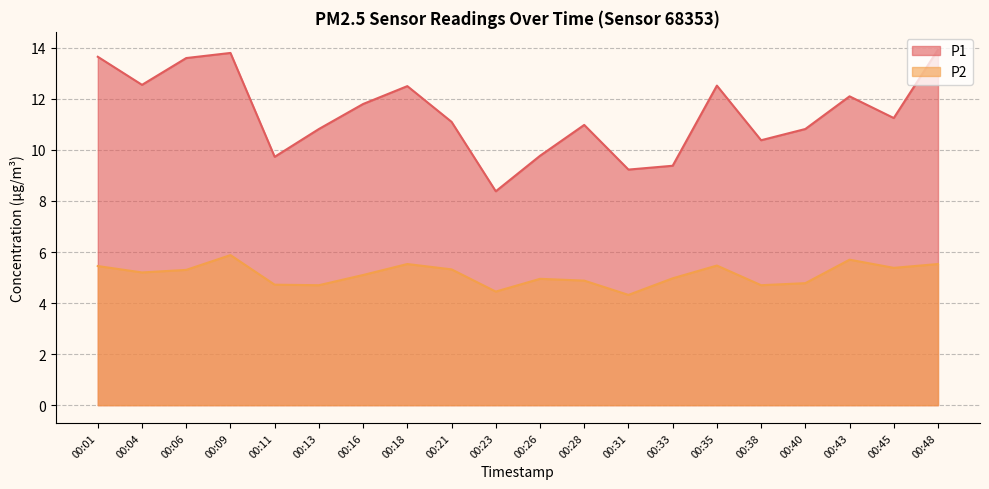

Reading left to right, list all the values displayed in this chart.

P1: 00:01=13.7	00:04=12.6	00:06=13.6	00:09=13.8	00:11=9.7	00:13=10.8	00:16=11.8	00:18=12.5	00:21=11.1	00:23=8.4	00:26=9.8	00:28=11.0	00:31=9.2	00:33=9.4	00:35=12.5	00:38=10.4	00:40=10.8	00:43=12.1	00:45=11.2	00:48=13.9
P2: 00:01=5.5	00:04=5.2	00:06=5.3	00:09=5.9	00:11=4.7	00:13=4.7	00:16=5.1	00:18=5.5	00:21=5.3	00:23=4.5	00:26=5.0	00:28=4.9	00:31=4.3	00:33=5.0	00:35=5.5	00:38=4.7	00:40=4.8	00:43=5.7	00:45=5.4	00:48=5.5